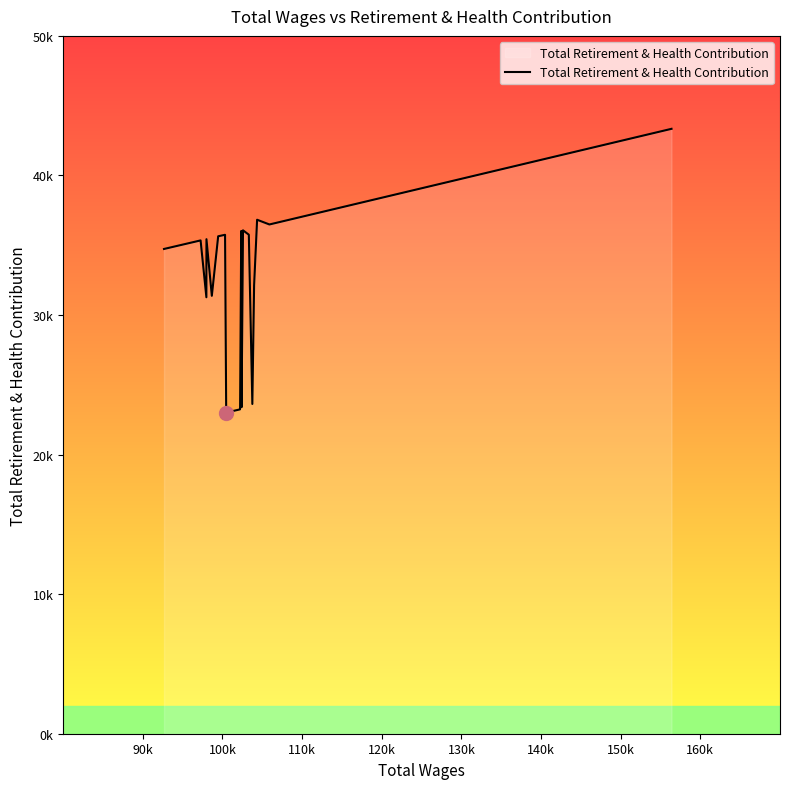

What is the value of the 2nd point from the left?

35216